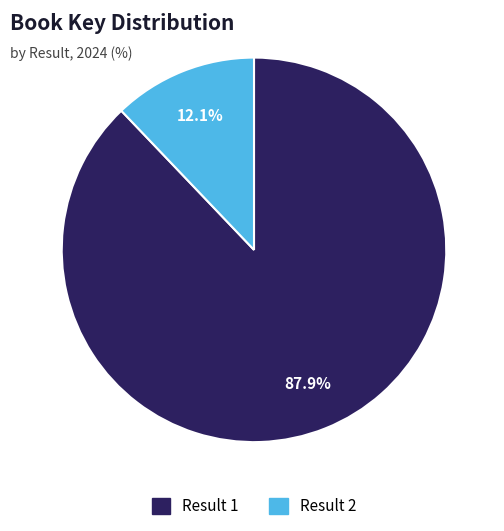

Does any single category account for the majority?

Yes